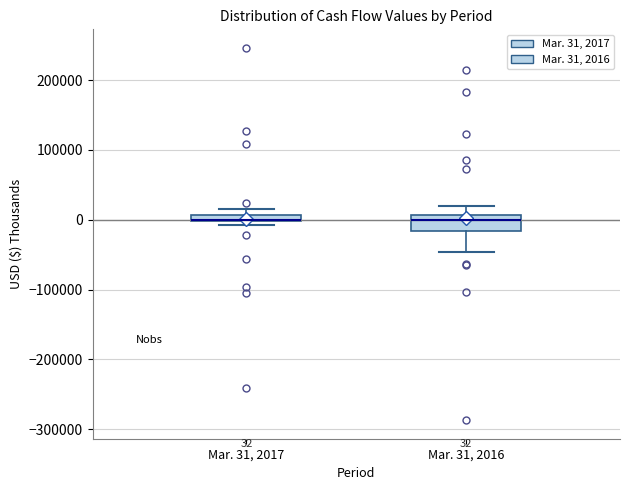

Comparing the boxes themselves (not the whiskers), which one is the tallest?

Mar. 31, 2016